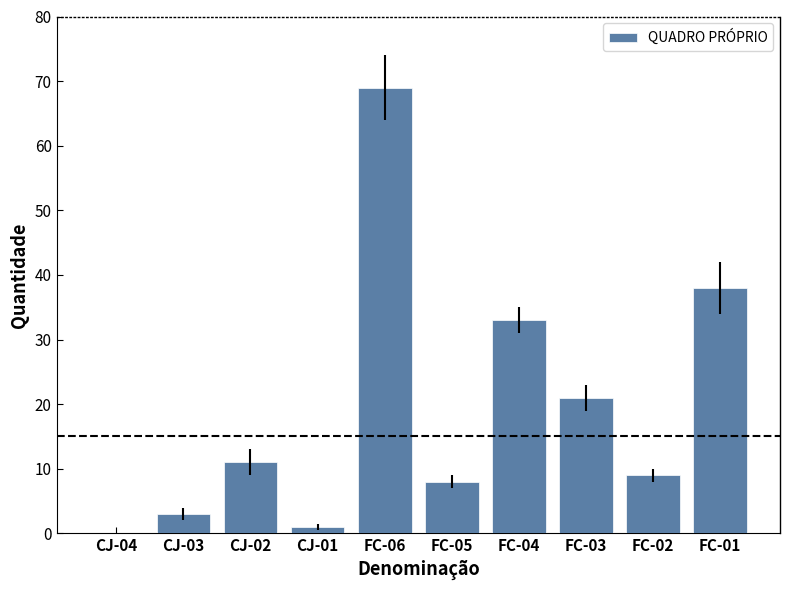

Are the bars horizontal?

No